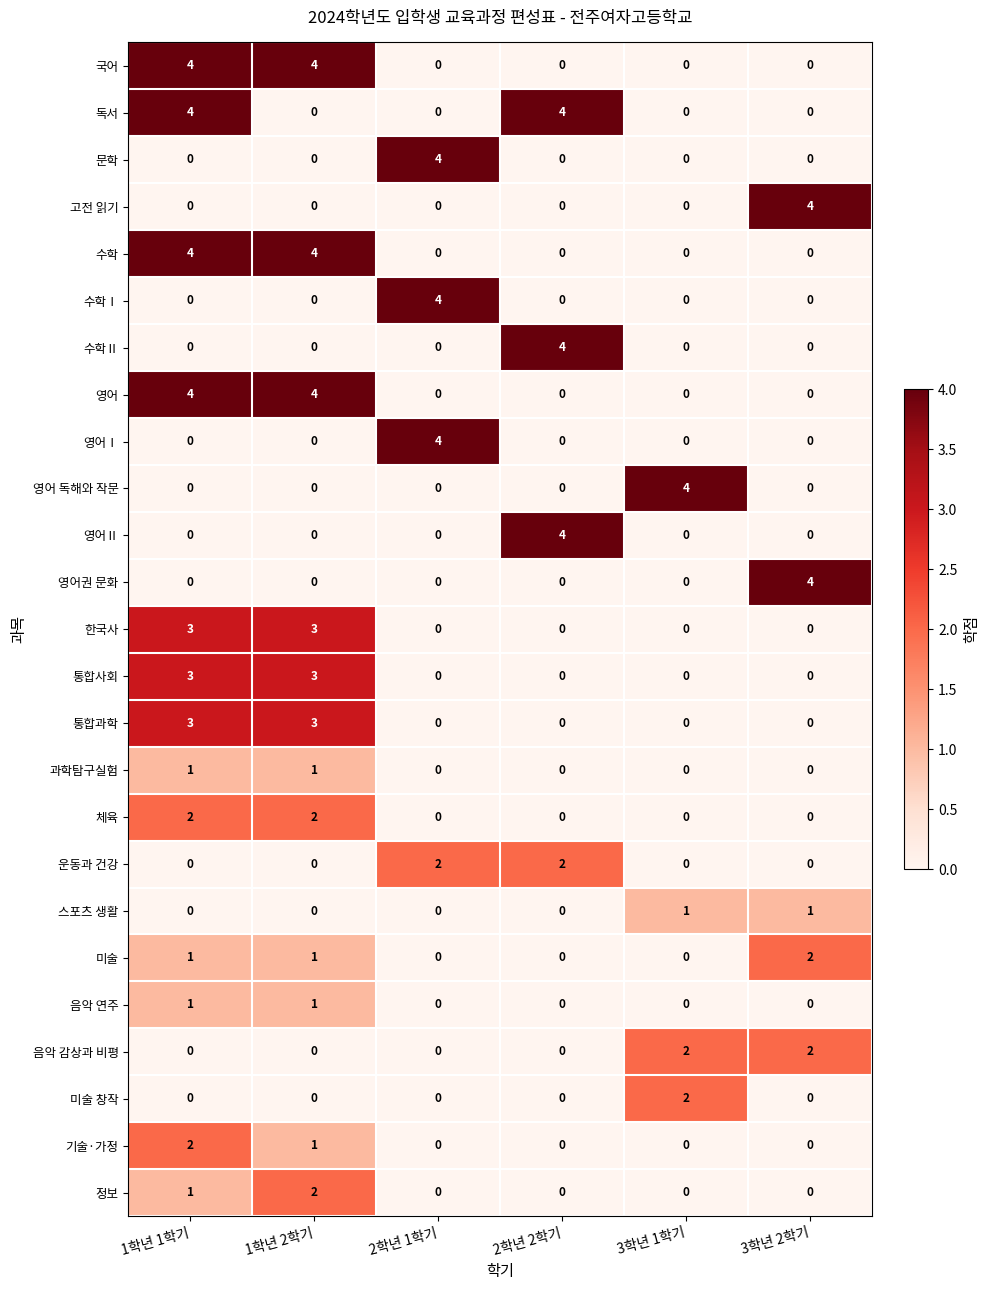

At how many categories does at least one series exceed 0?

6